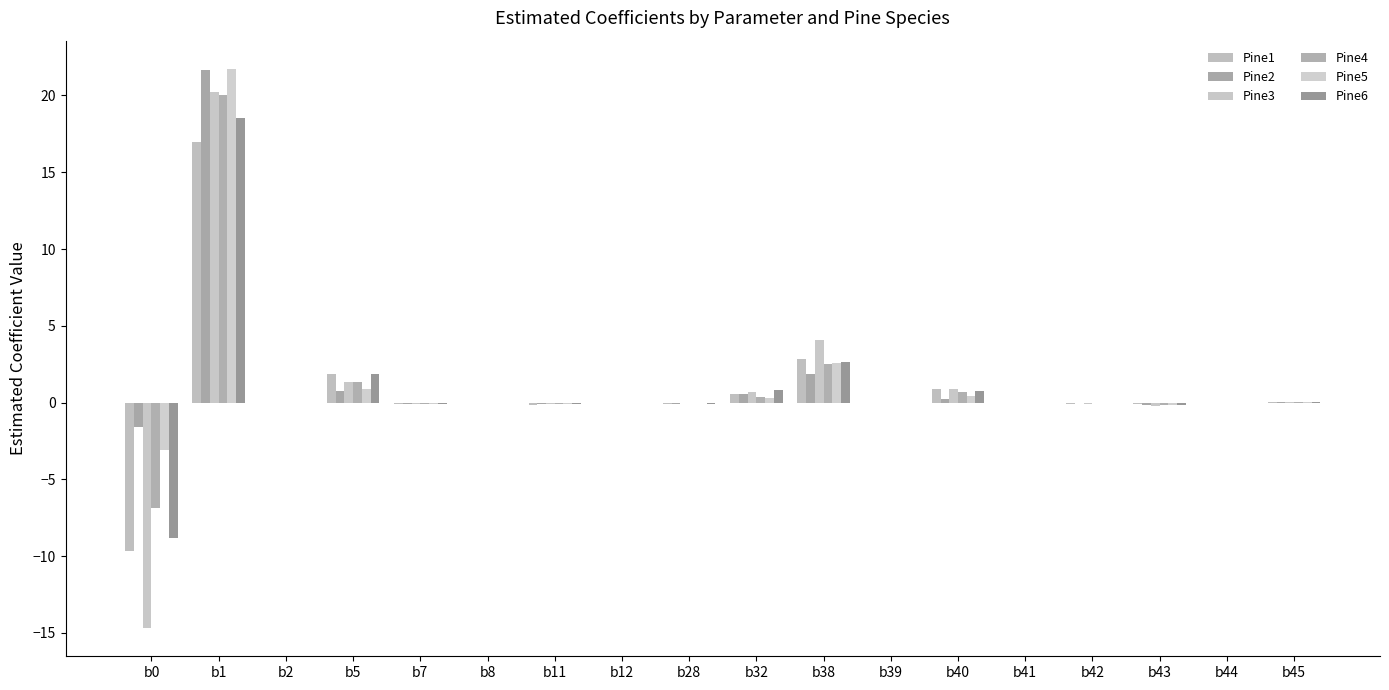

How many distinct data groups are displayed?

6